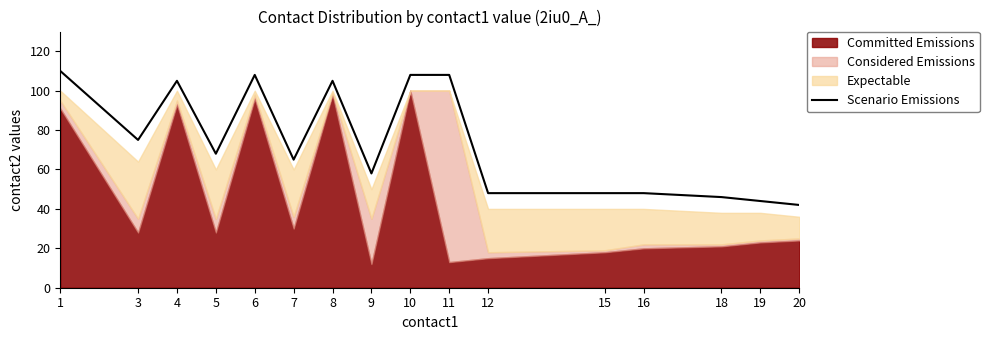

At which category does the chart reach its peak across all series?

1